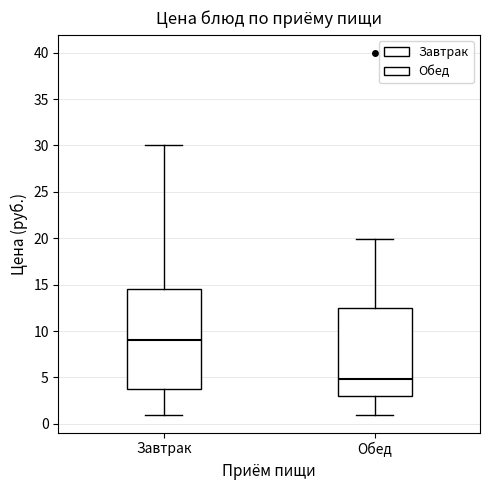

Reading left to right, transcribe this box plot: for each box, give where its median line is, the range the box spans, and where its two whiskers end, as read against the y-axis. The values are not printed on the chart, so give them approximately, as read against the axis.

Завтрак: median 9.0, box 4.0 to 14.5, whiskers 1.0 to 30.0
Обед: median 5.0, box 3.0 to 12.5, whiskers 1.0 to 20.0